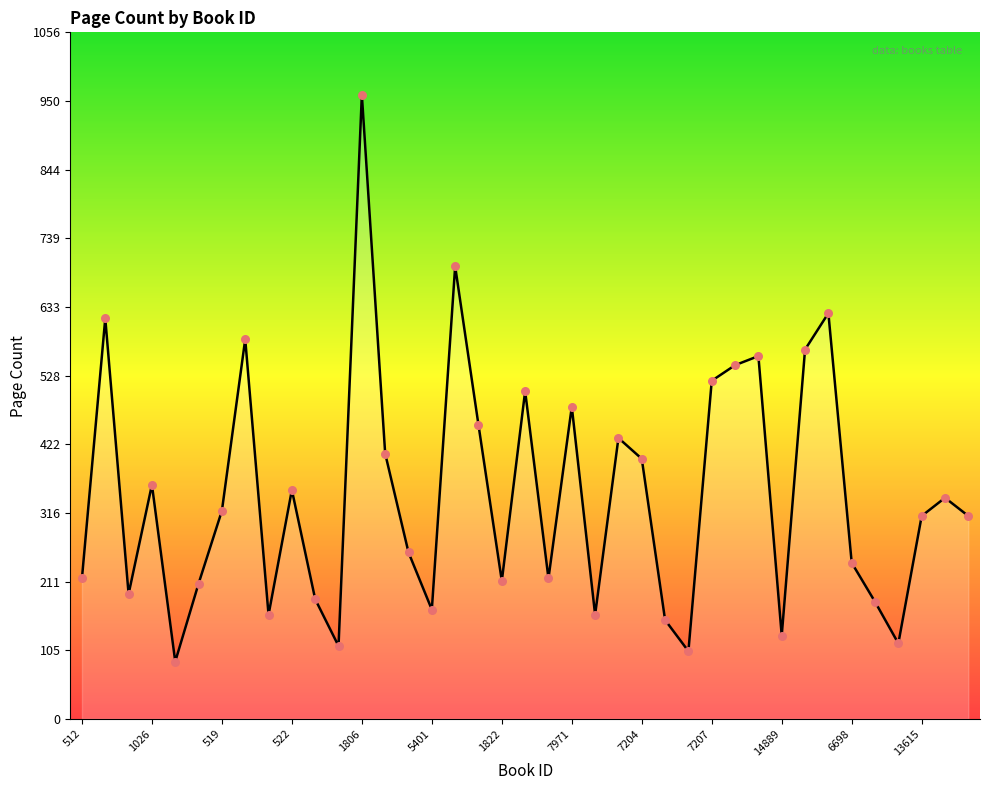

What is the smallest value displayed?

88